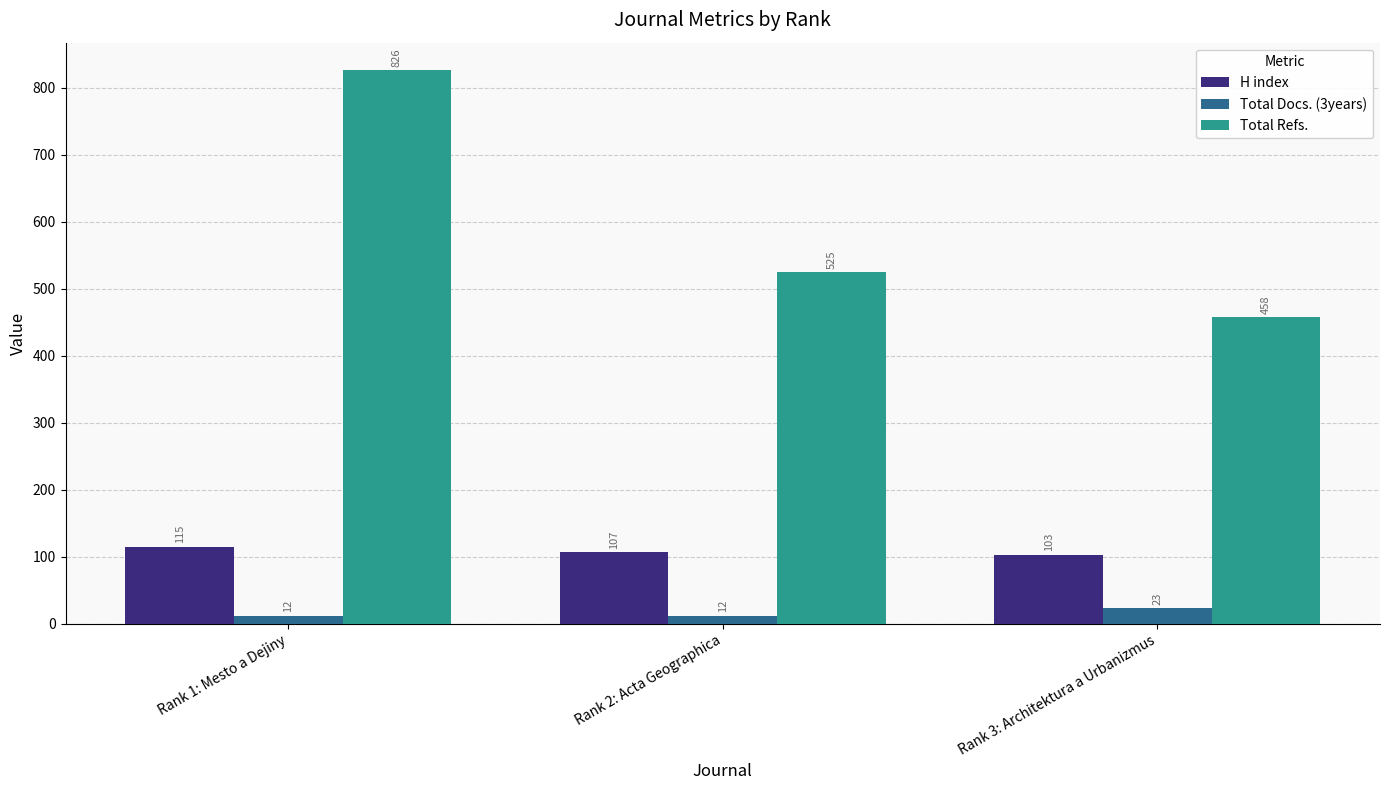

Count the Total Refs. values in the range 458 to 826.

3